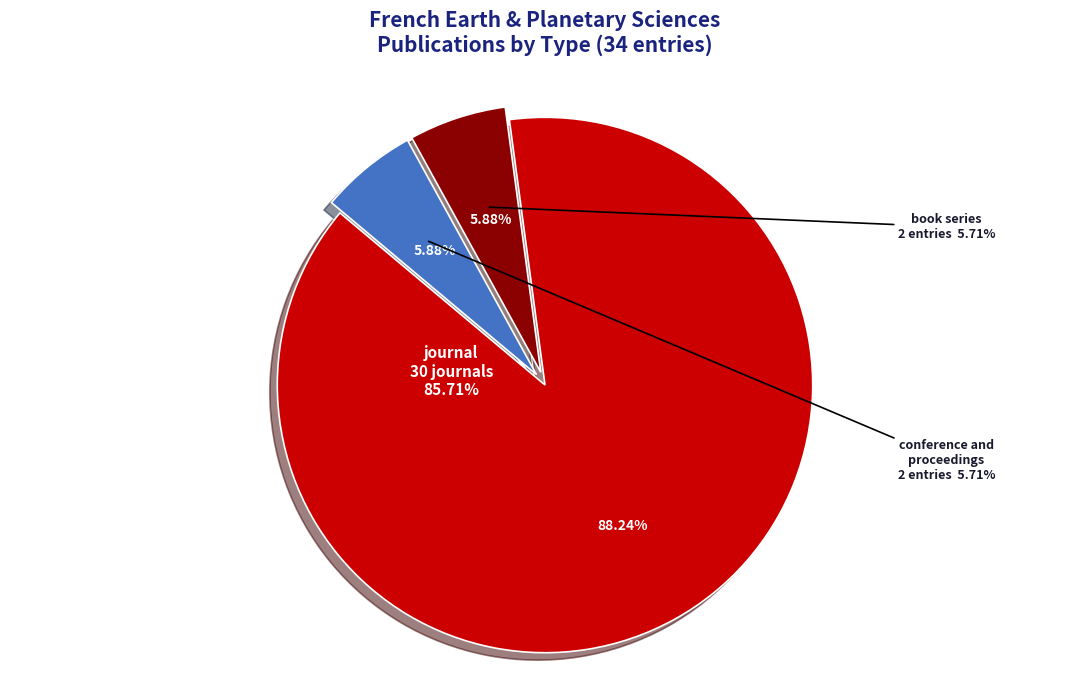

True or false: conference and proceedings accounts for 6% of the total.

True